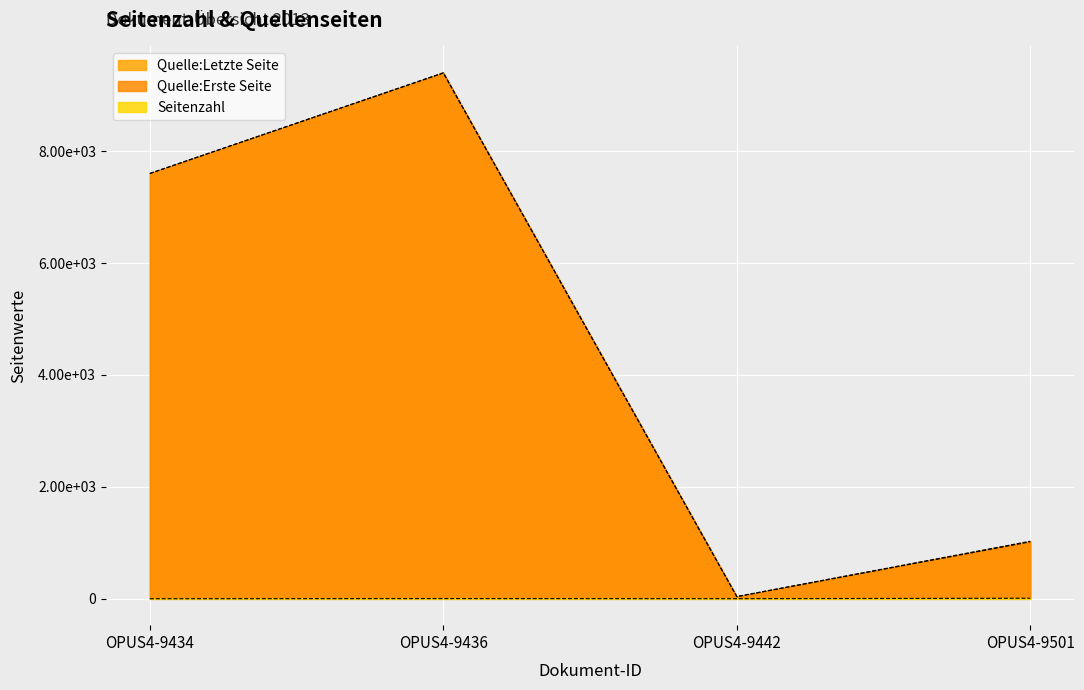

True or false: Quelle:Erste Seite has more than 0 points higher than both neighbors.

True